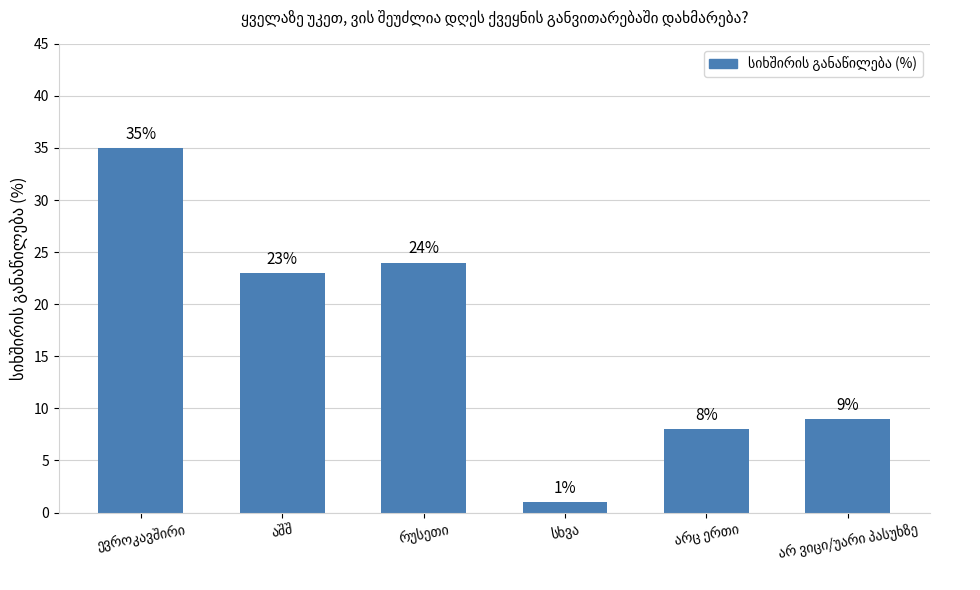

What is the sum of all values?

100